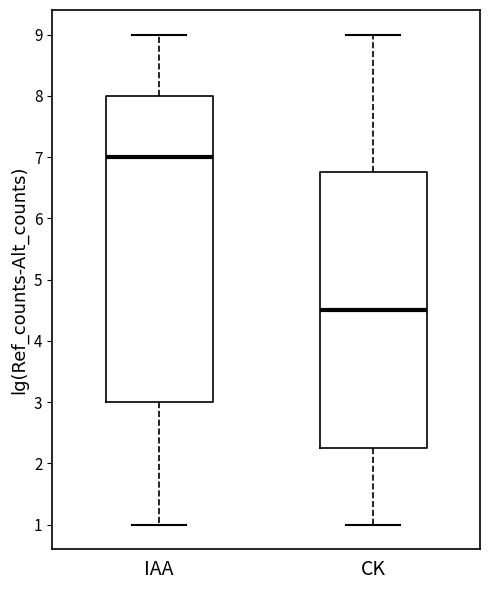

Where does the median line of the box for IAA sit on the y-axis? The values are not printed on the chart, so give them approximately, as read against the axis.

7.0